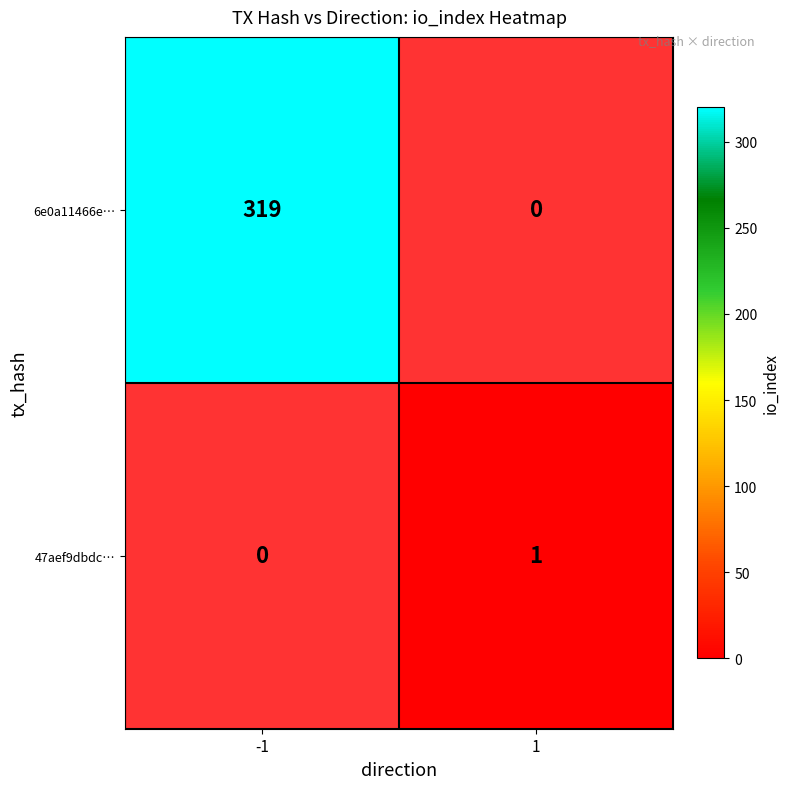

How many series are shown in this chart?

2